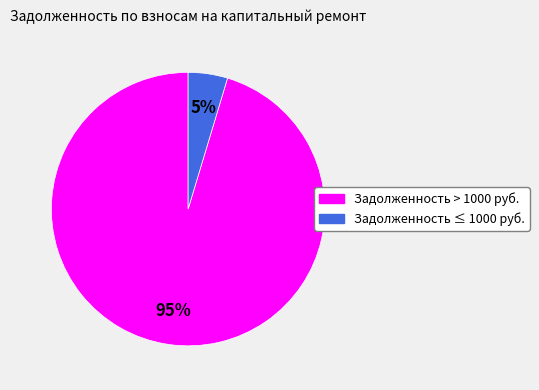

To the nearest percent, what is the average slice percentage?

50%